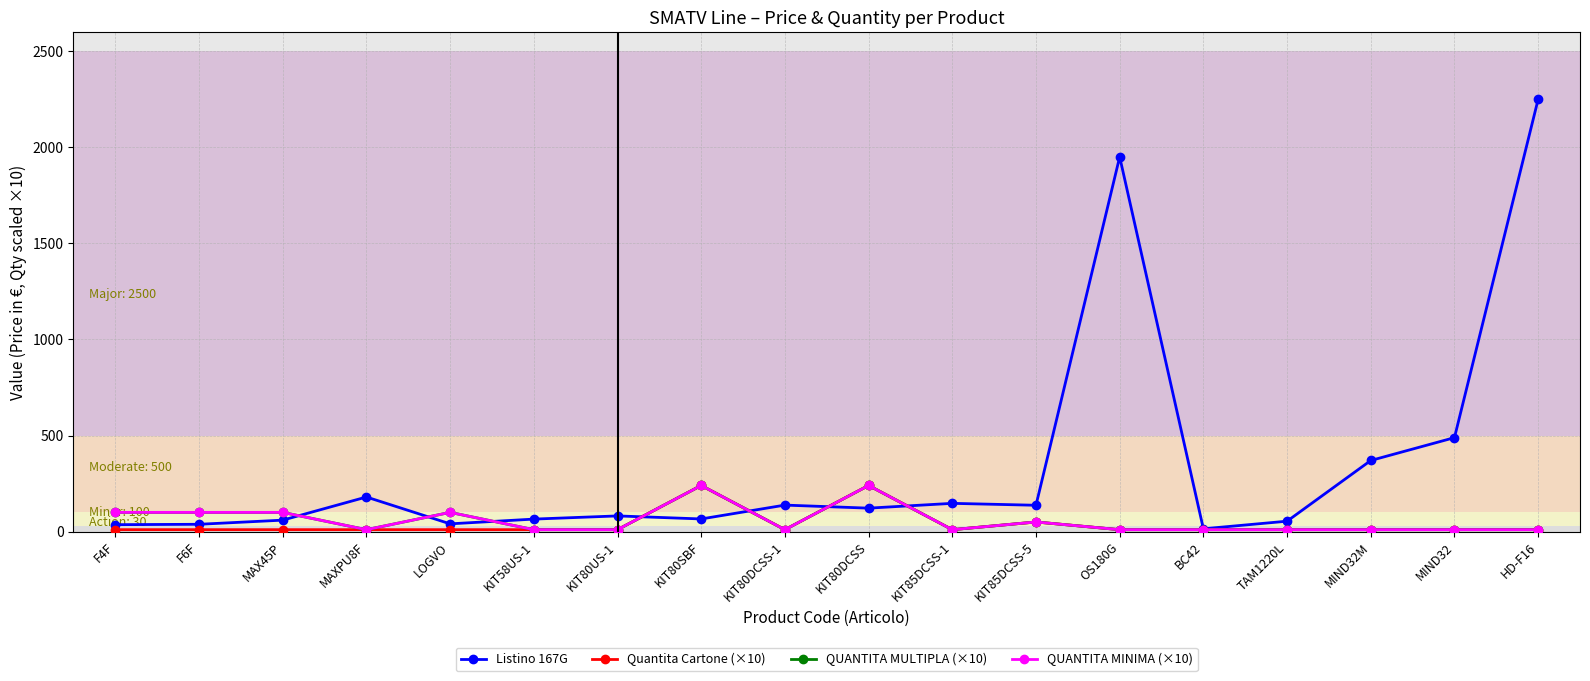

Where is Quantita Cartone (×10) nearest to the value 125?

KIT85DCSS-5